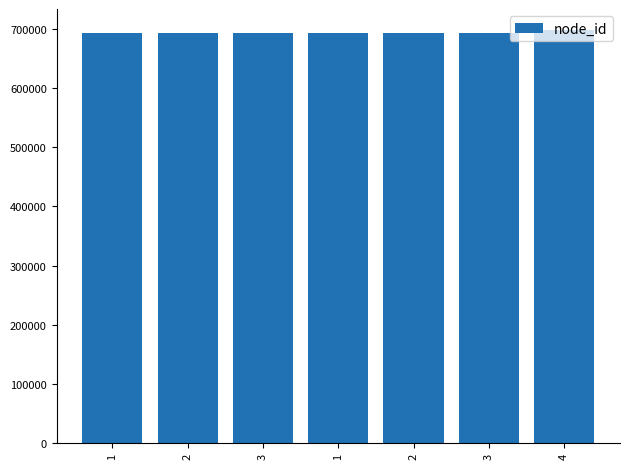

How many distinct data groups are displayed?

1